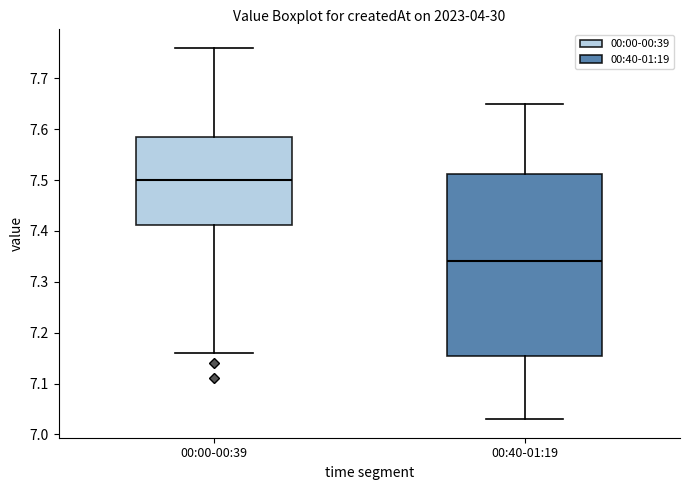

Which box has the highest median line?

00:00-00:39